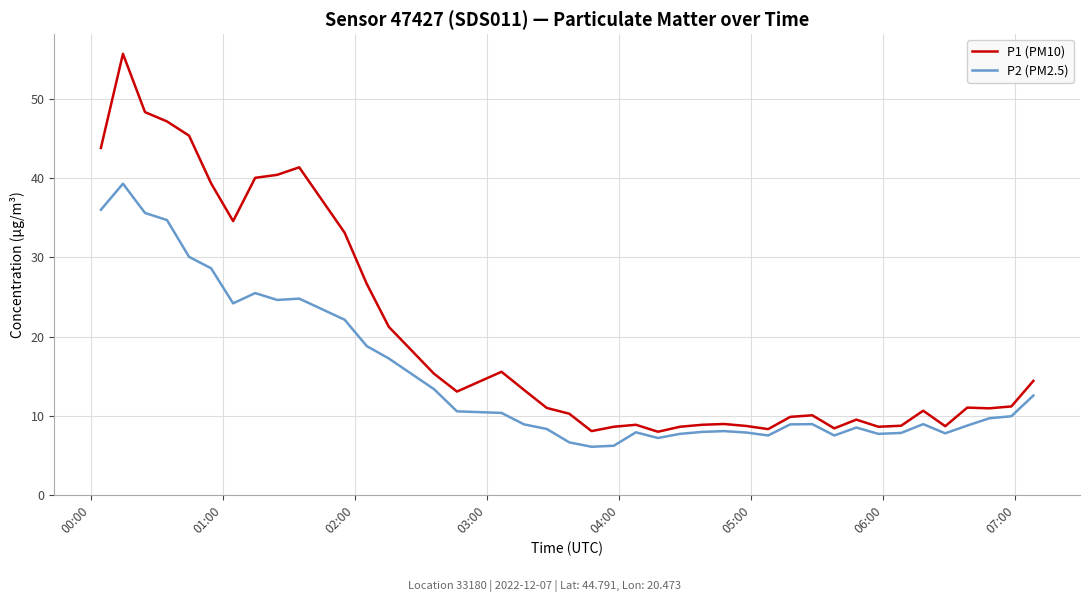

What is the smallest value displayed?

6.1